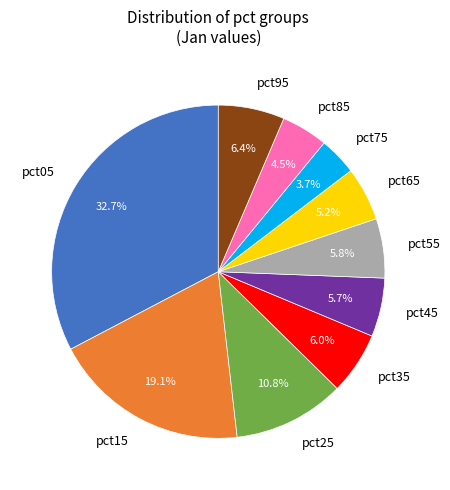

How much of the chart is everything except pct75?

96.3%